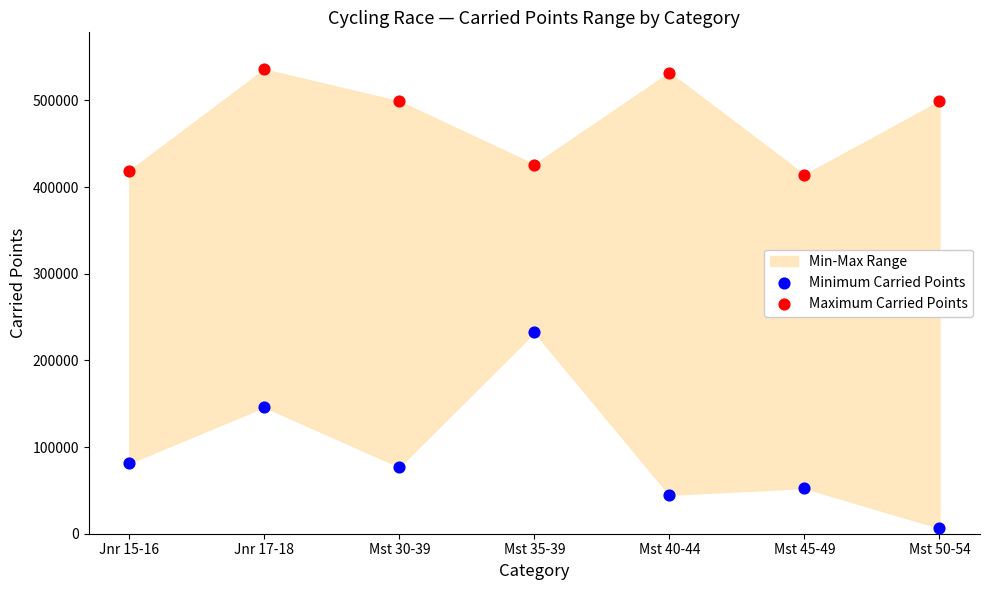

Across all series, what Y value is closest to 271246?

232582